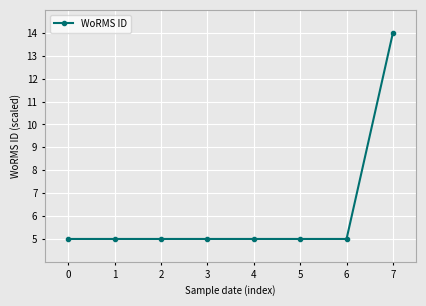

Reading left to right, what are all the values shown in this chart?

0=5.0	1=5.0	2=5.0	3=5.0	4=5.0	5=5.0	6=5.0	7=14.0